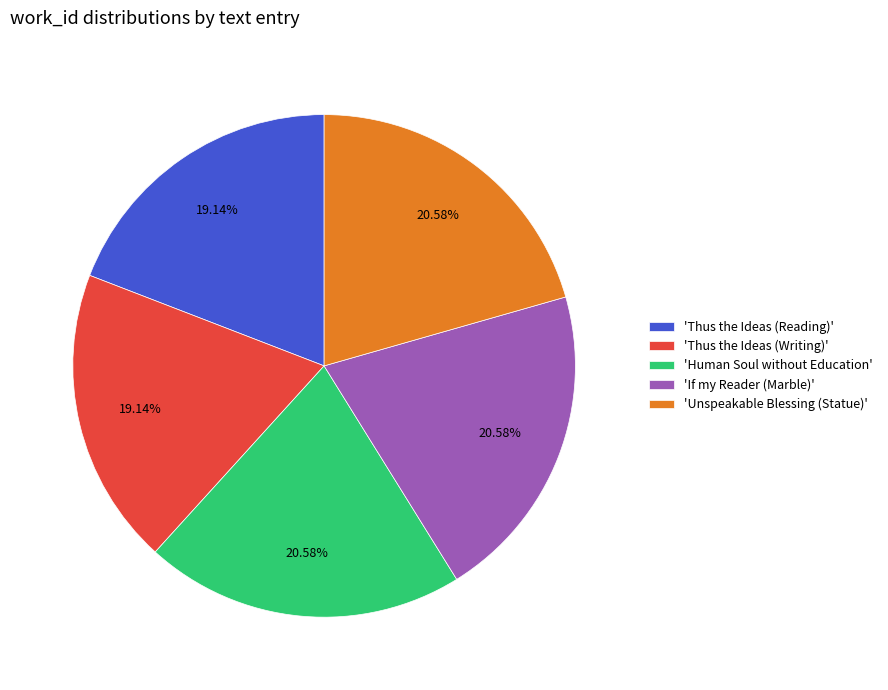

Is 'Thus the Ideas (Writing)' the majority of the pie?

No